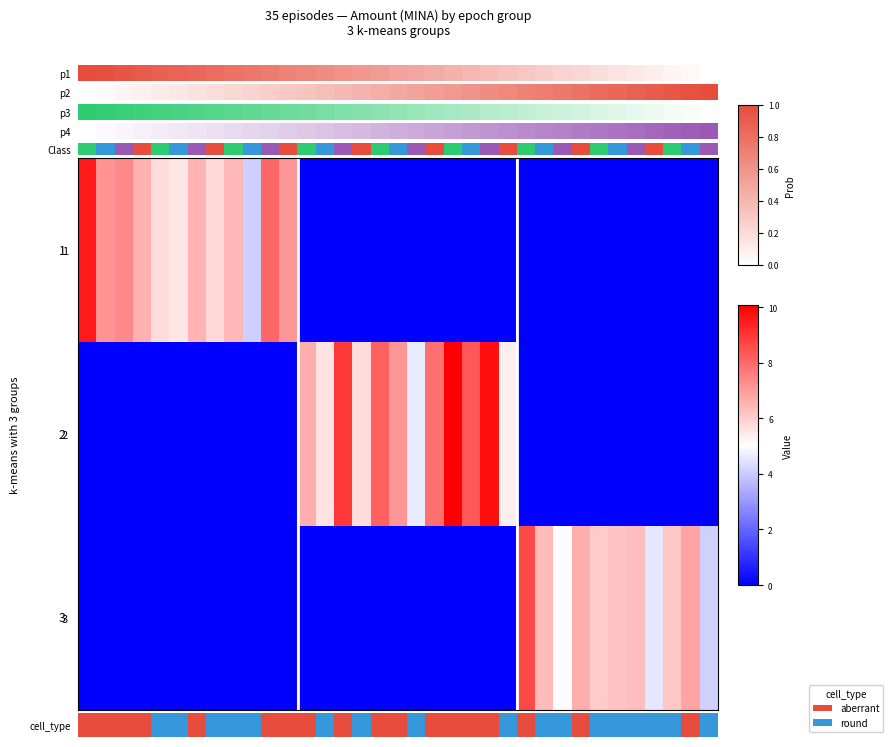

Which series has the widest spread of values?

2